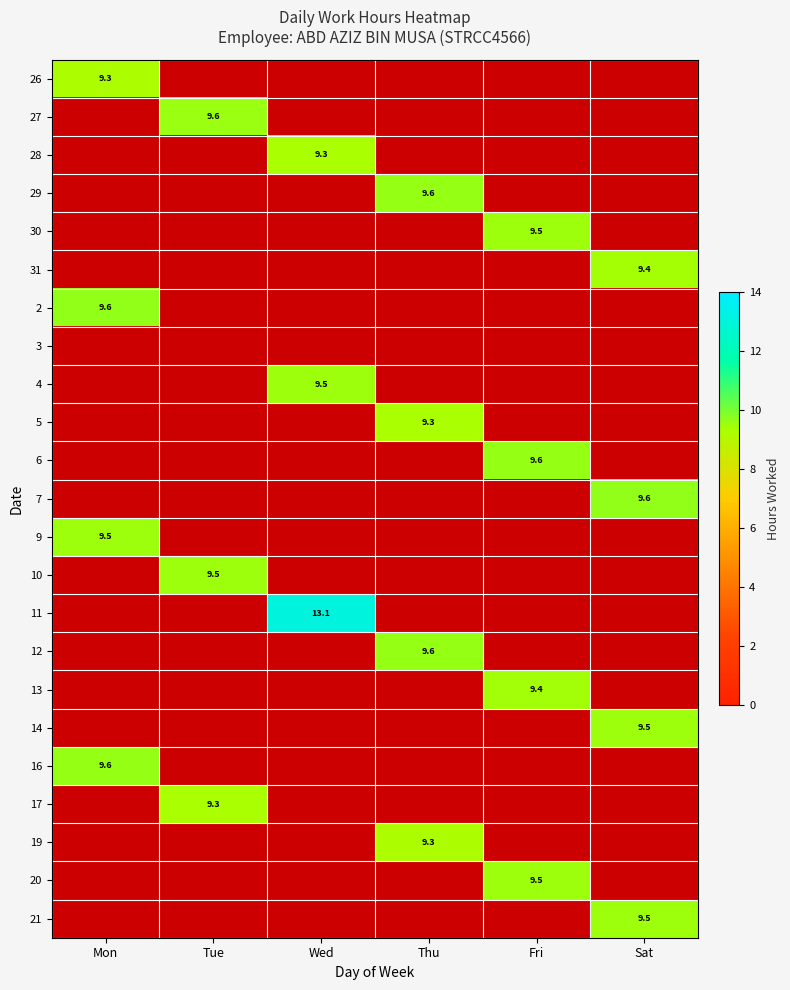

Is it true that 14 equals 2.9 at Sat?

False